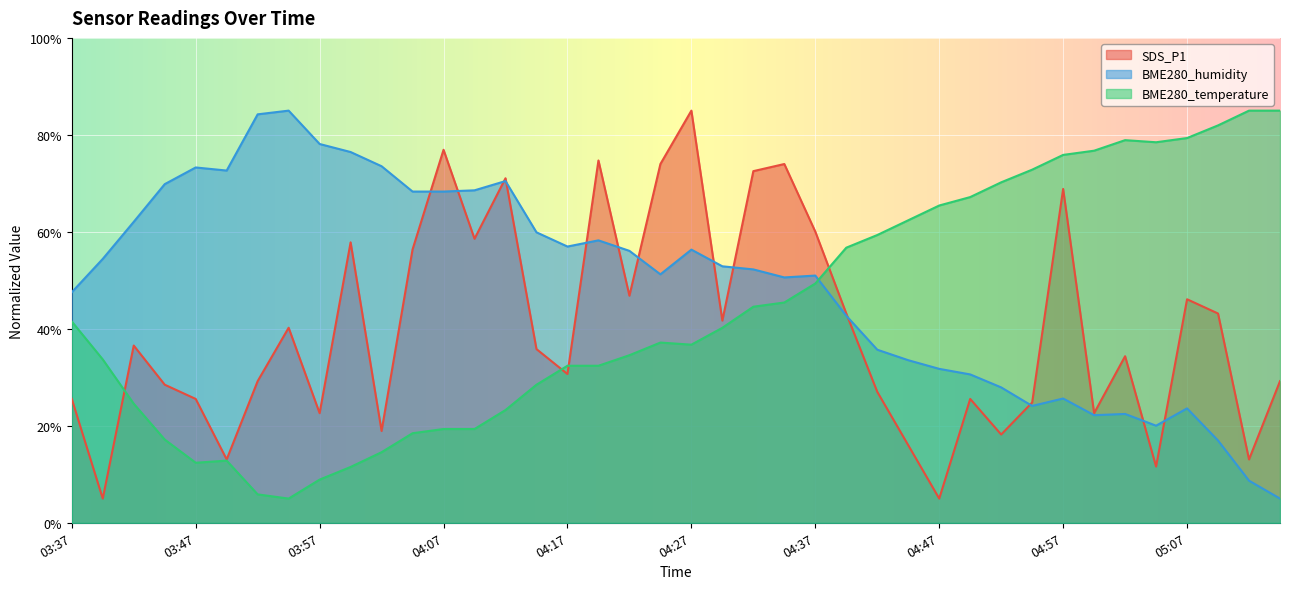

Which series has the widest spread of values?

SDS_P1